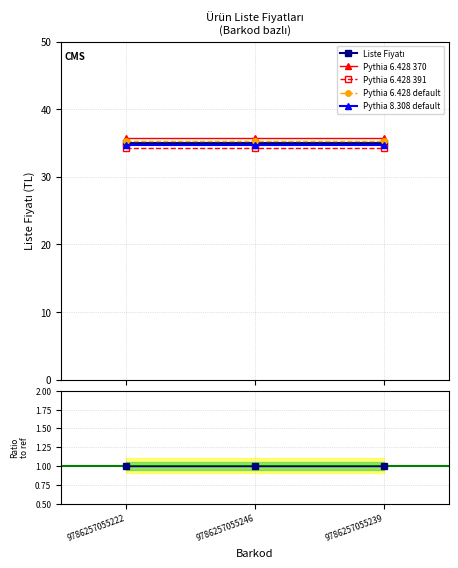

What is the value of the Pythia 6.428 391 point at the 2nd from the left?

34.3